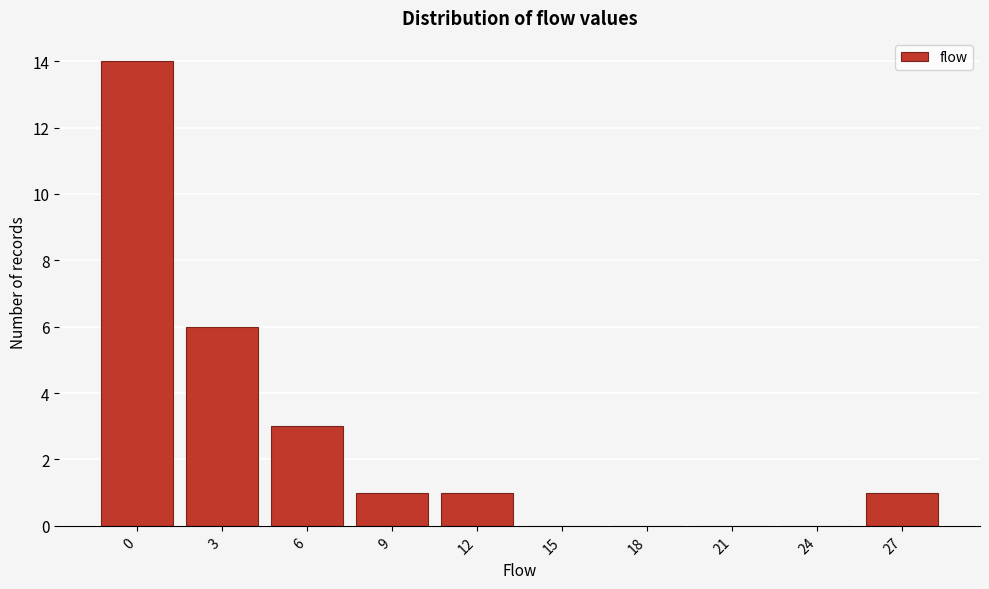

Reading left to right, what are all the values shown in this chart?

0=14	3=6	6=3	9=1	12=1	15=0	18=0	21=0	24=0	27=1